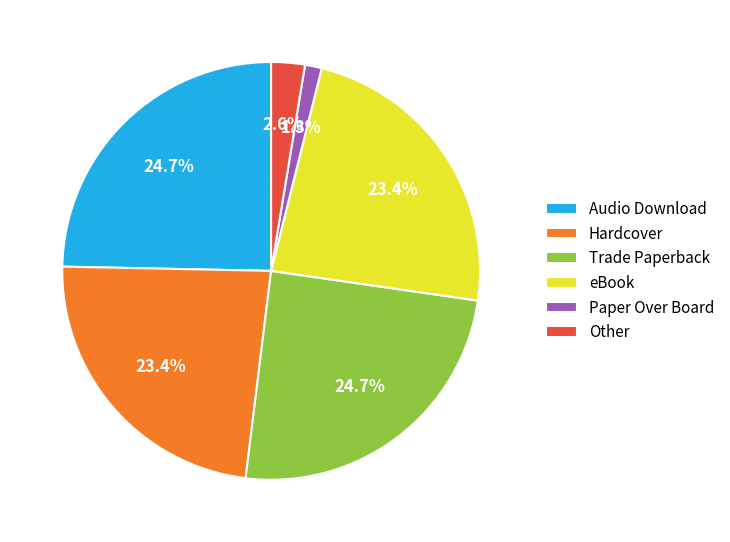

True or false: Trade Paperback accounts for 12% of the total.

False